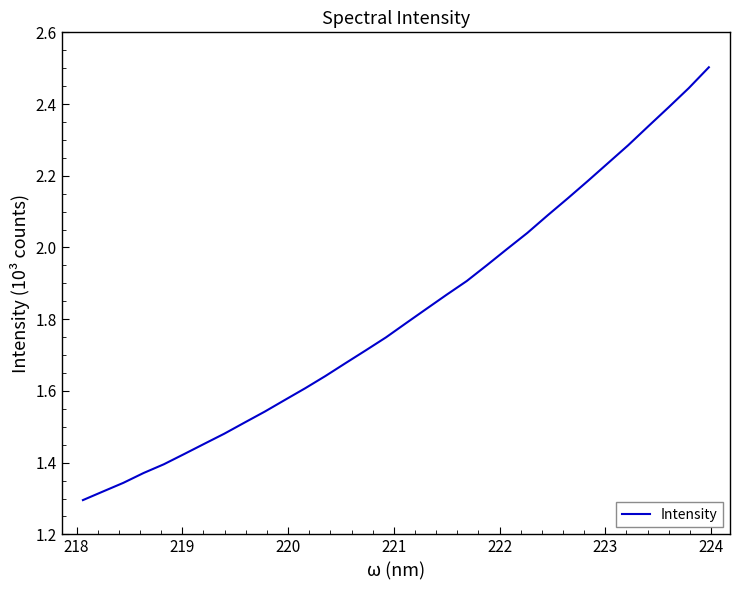

What is the greatest value displayed?

2.5